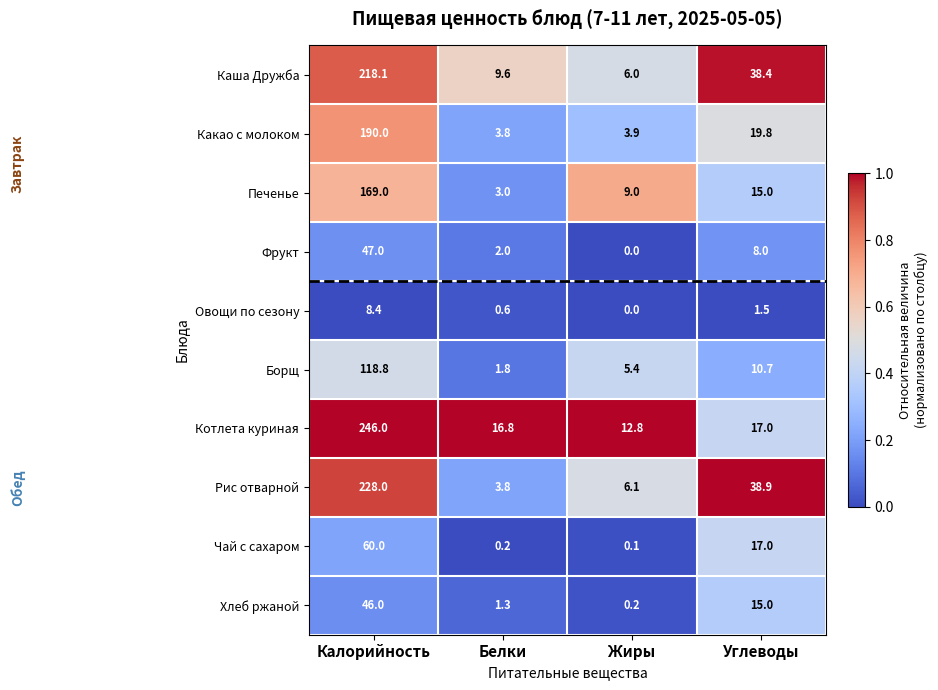

At which category is the sum across all series the highest?

Калорийность